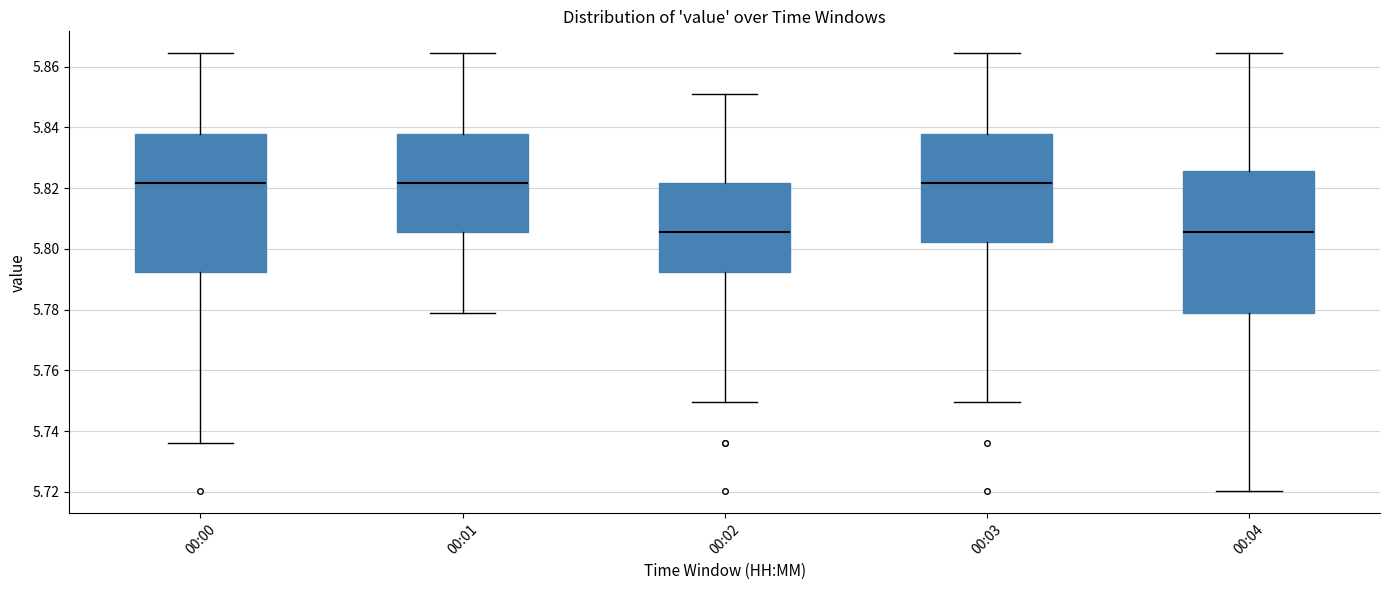

Reading left to right, read every box against the y-axis: the position of its median line, the range the box covers, and the ends of its whiskers. The values are not printed on the chart, so give them approximately, as read against the axis.

00:00: median 5.822, box 5.792 to 5.838, whiskers 5.736 to 5.864
00:01: median 5.822, box 5.806 to 5.838, whiskers 5.780 to 5.864
00:02: median 5.806, box 5.792 to 5.822, whiskers 5.750 to 5.852
00:03: median 5.822, box 5.802 to 5.838, whiskers 5.750 to 5.864
00:04: median 5.806, box 5.780 to 5.826, whiskers 5.720 to 5.864